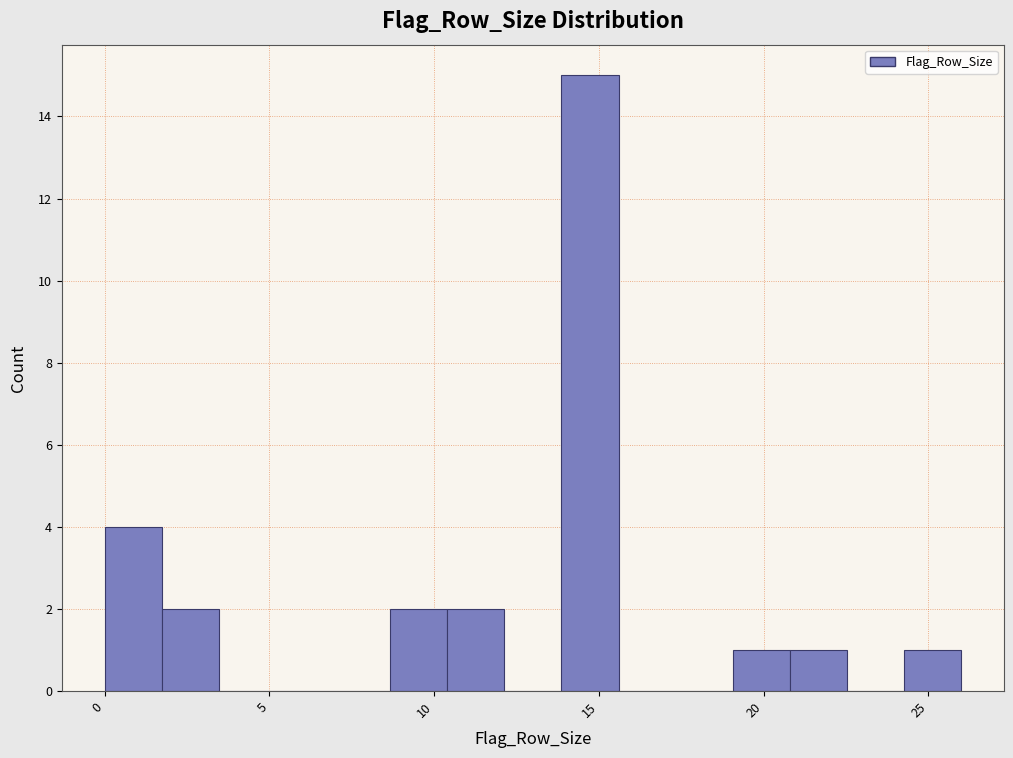

Read against the x-axis, roughly where is the centre of the tallest bar?

14.5